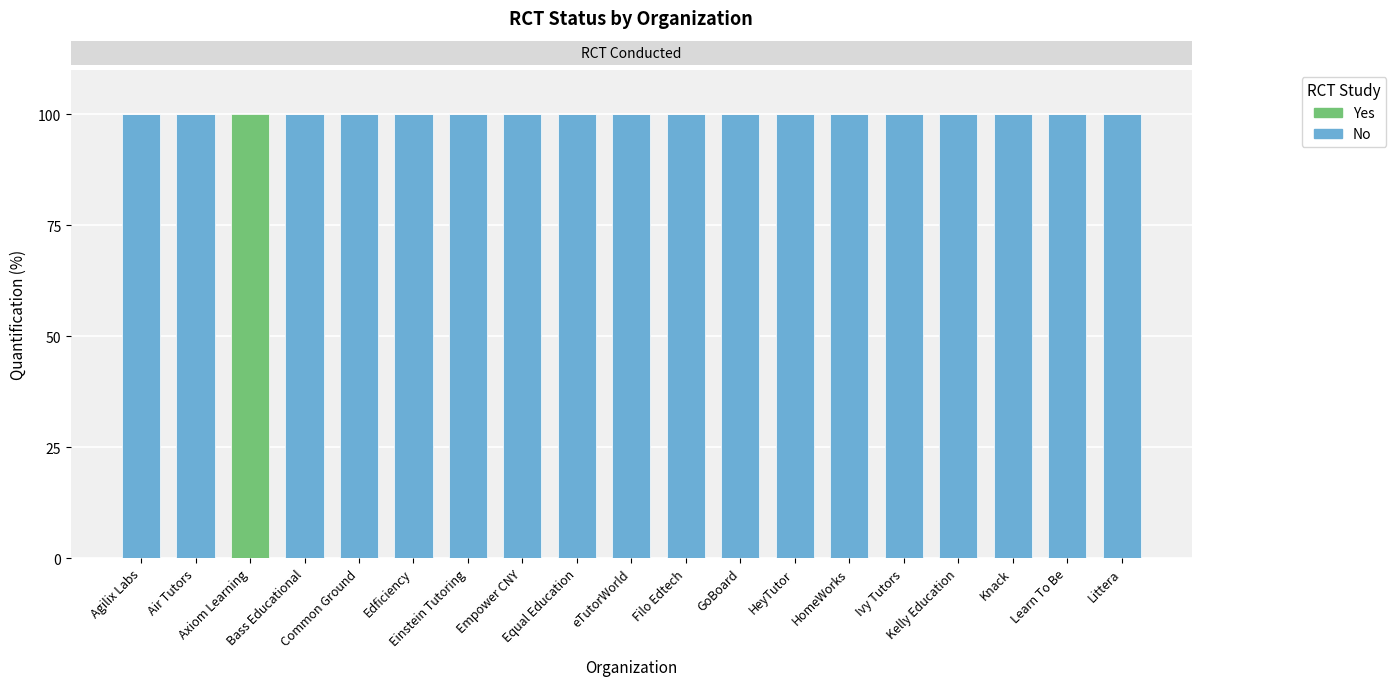

What is the sum of all No values?

1800